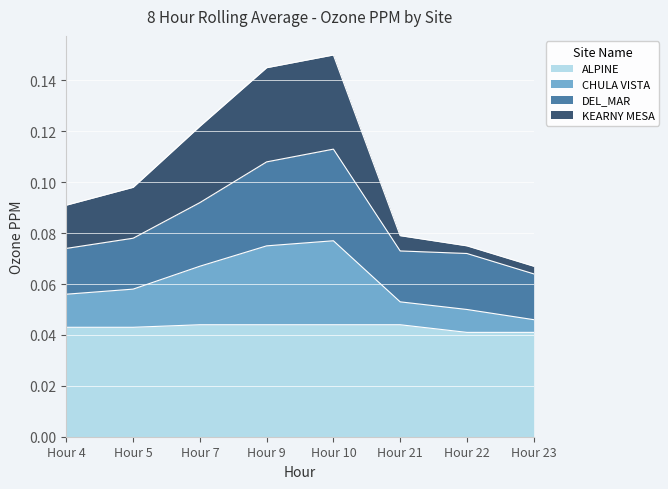

Is it true that ALPINE equals 0.0 at Hour 22?

False